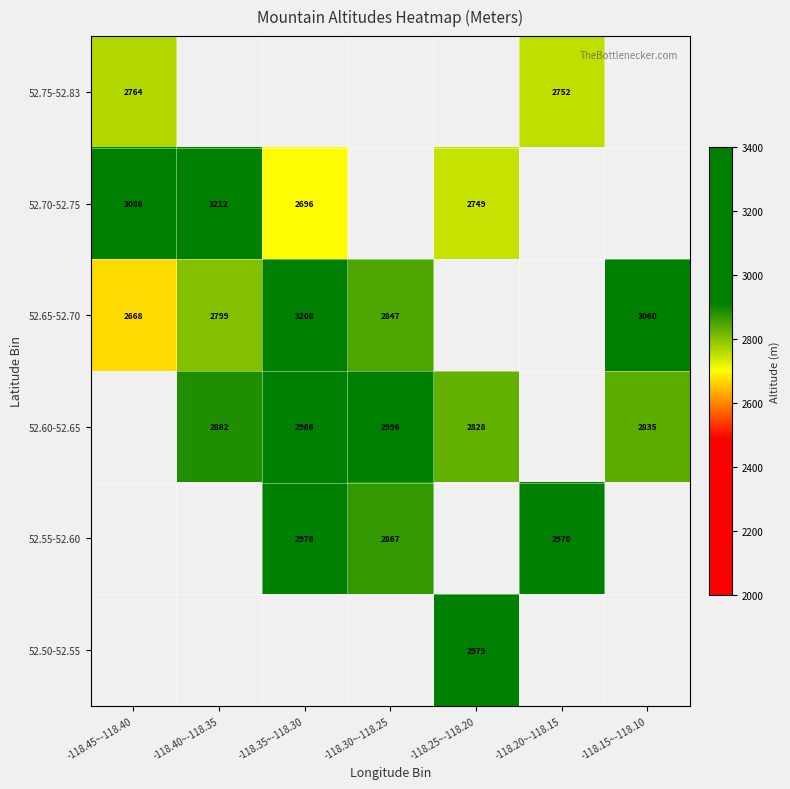

Is it true that 52.60-52.65 equals 1355 at -118.30~-118.25?

False